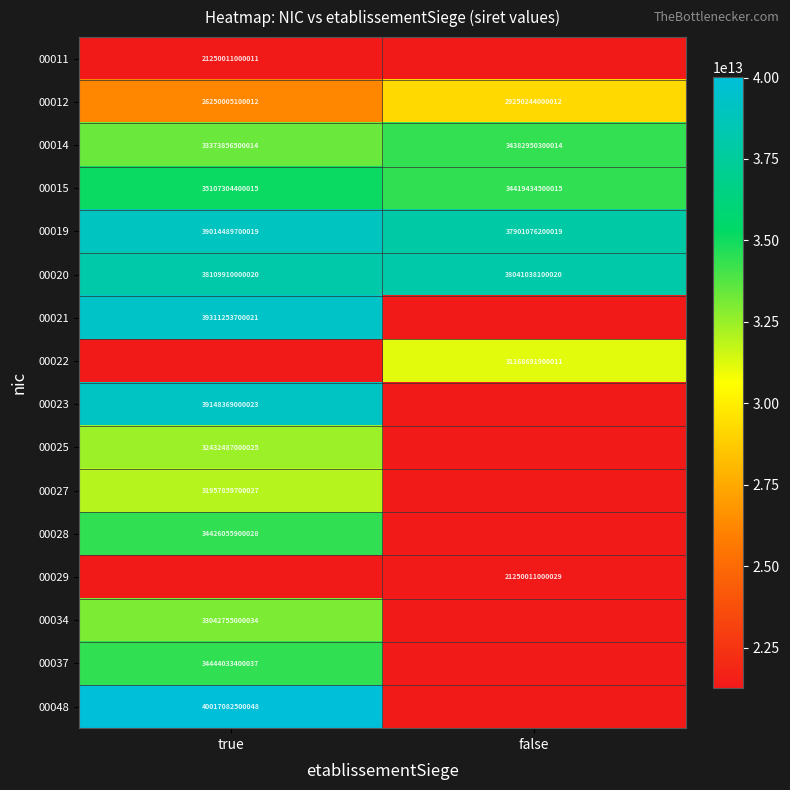

List the labels in order of 00014 value, smallest first.

true, false